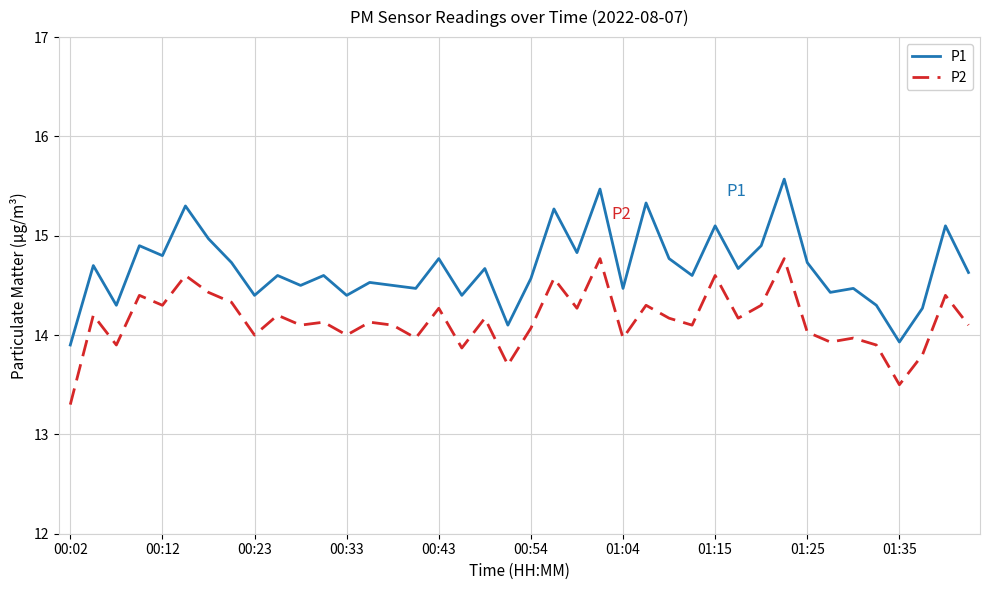

Which series has the largest range (max minus min)?

P1